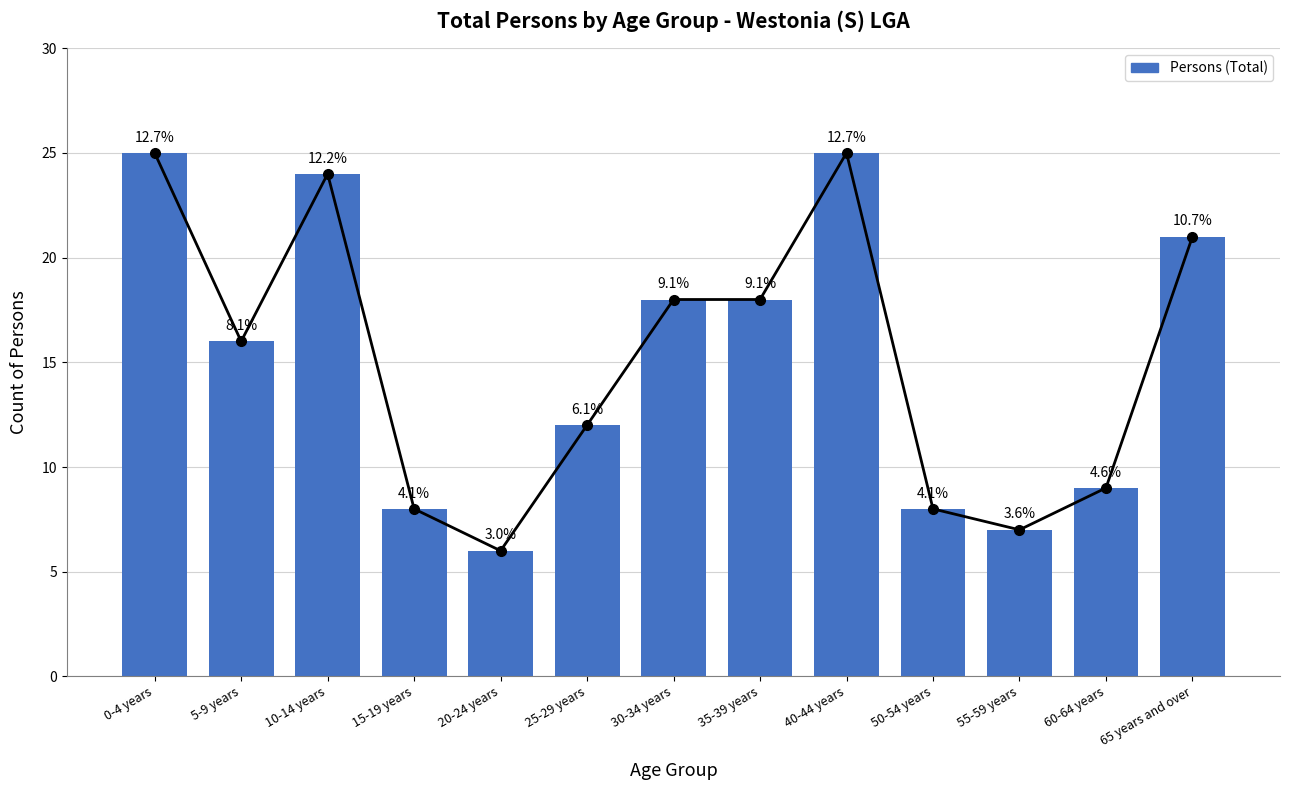

What is the label of the 7th bar from the right?

30-34 years